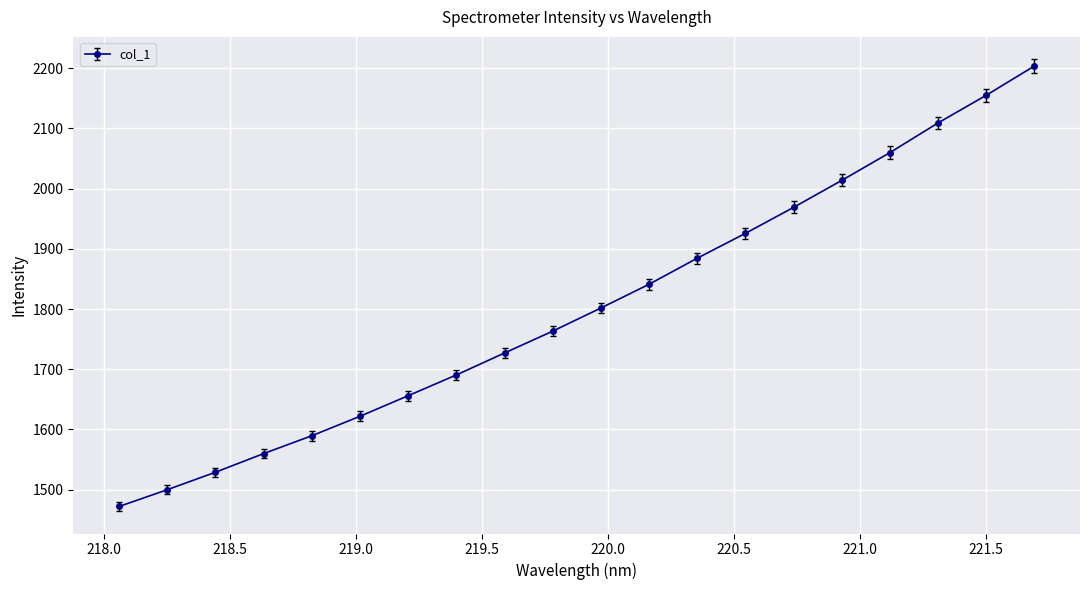

Count the number of categories in the chart.

20